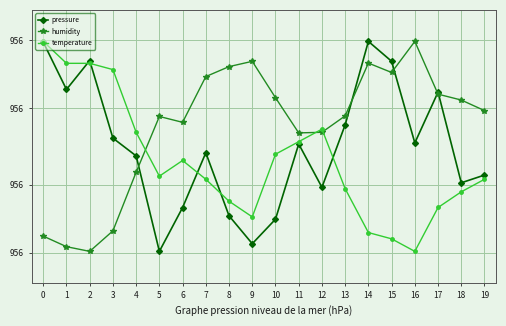

Reading right to left, transcribe all the data shown in this chart.

pressure: 956.2	956.1	956.2	956.2	956.3	956.3	956.2	956.1	956.2	956.1	956.1	956.1	956.2	956.1	956.1	956.2	956.2	956.3	956.3	956.3
humidity: 956.2	956.2	956.2	956.3	956.3	956.3	956.2	956.2	956.2	956.2	956.3	956.3	956.3	956.2	956.2	956.2	956.1	956.1	956.1	956.1
temperature: 956.1	956.1	956.1	956.1	956.1	956.1	956.1	956.2	956.2	956.2	956.1	956.1	956.1	956.2	956.2	956.2	956.3	956.3	956.3	956.3